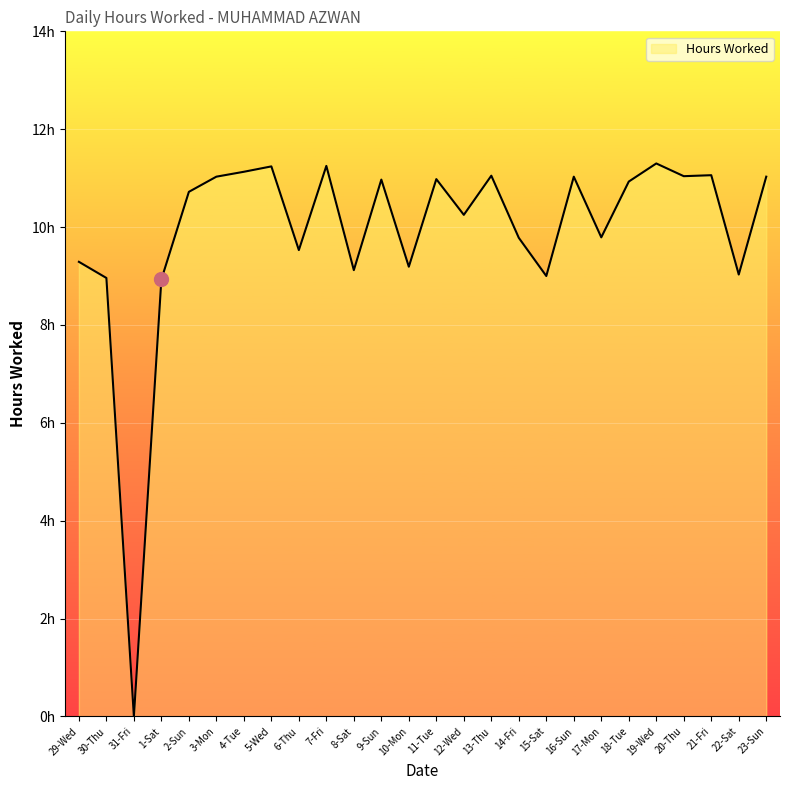

List the labels in order of value, largest first.

19-Wed, 7-Fri, 5-Wed, 4-Tue, 21-Fri, 13-Thu, 20-Thu, 3-Mon, 16-Sun, 23-Sun, 11-Tue, 9-Sun, 18-Tue, 2-Sun, 12-Wed, 17-Mon, 14-Fri, 6-Thu, 29-Wed, 10-Mon, 8-Sat, 22-Sat, 15-Sat, 30-Thu, 1-Sat, 31-Fri